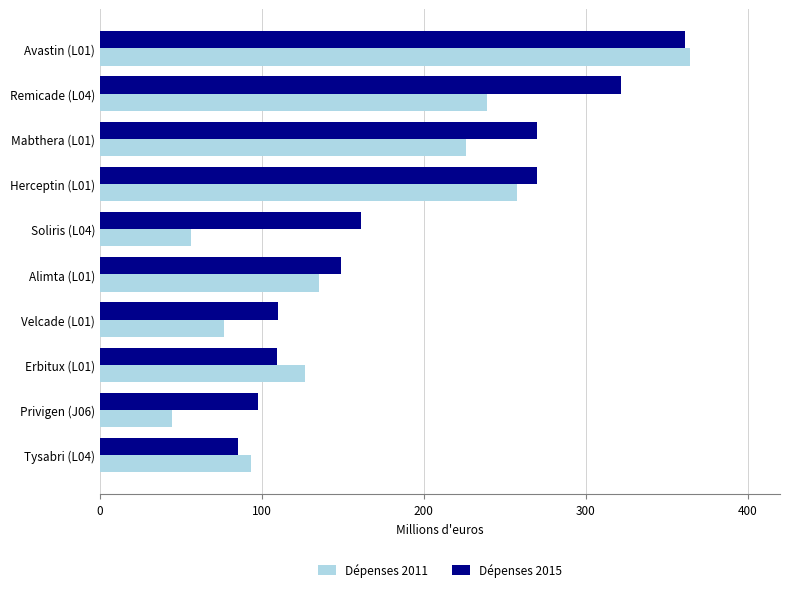

The value of Dépenses 2011 at Velcade (L01) is 76.4. True or false?

True